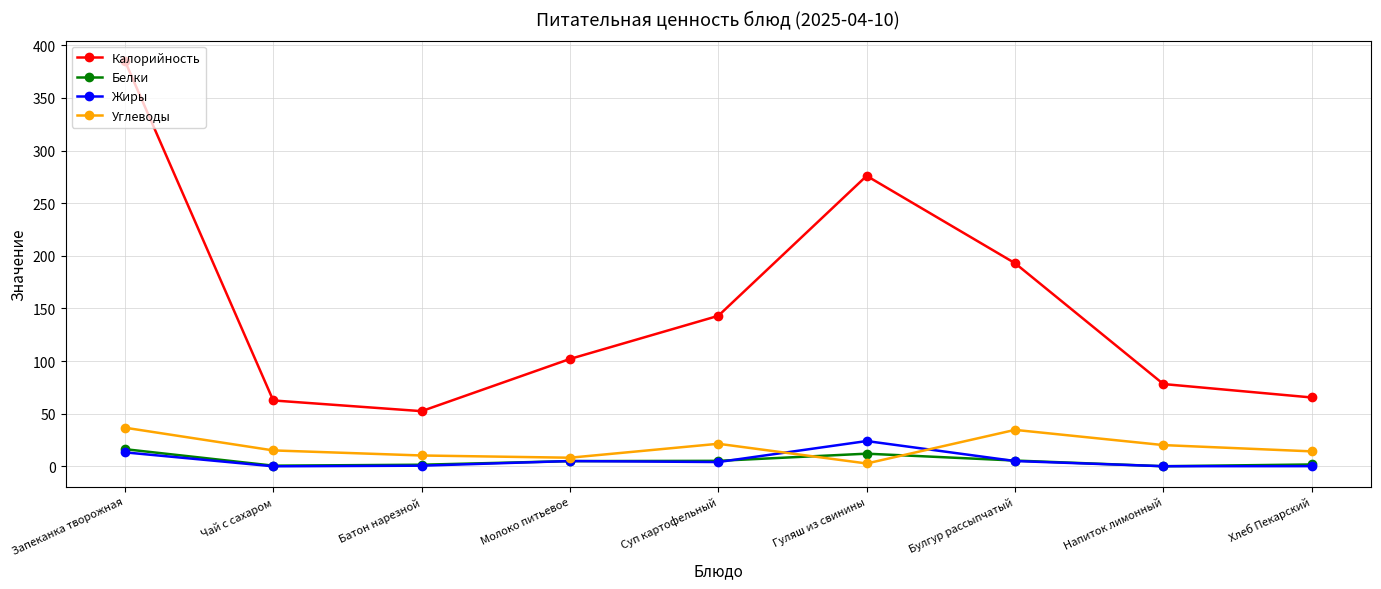

Where is the first local minimum for Калорийность?

Батон нарезной